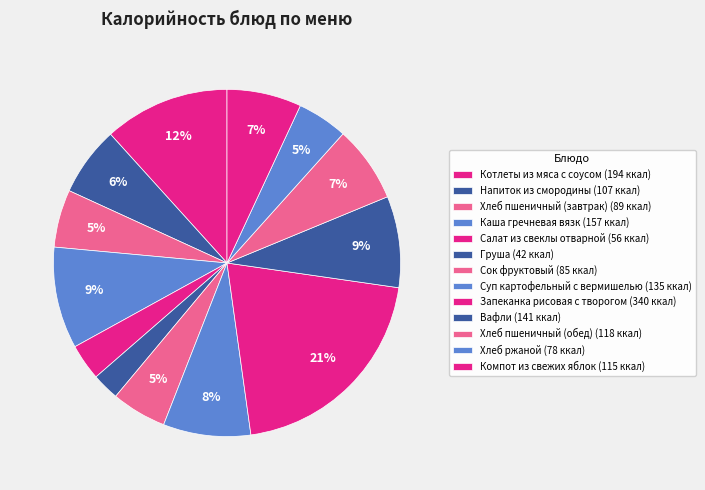

Between Запеканка рисовая с творогом and Хлеб пшеничный (обед), which is larger?

Запеканка рисовая с творогом